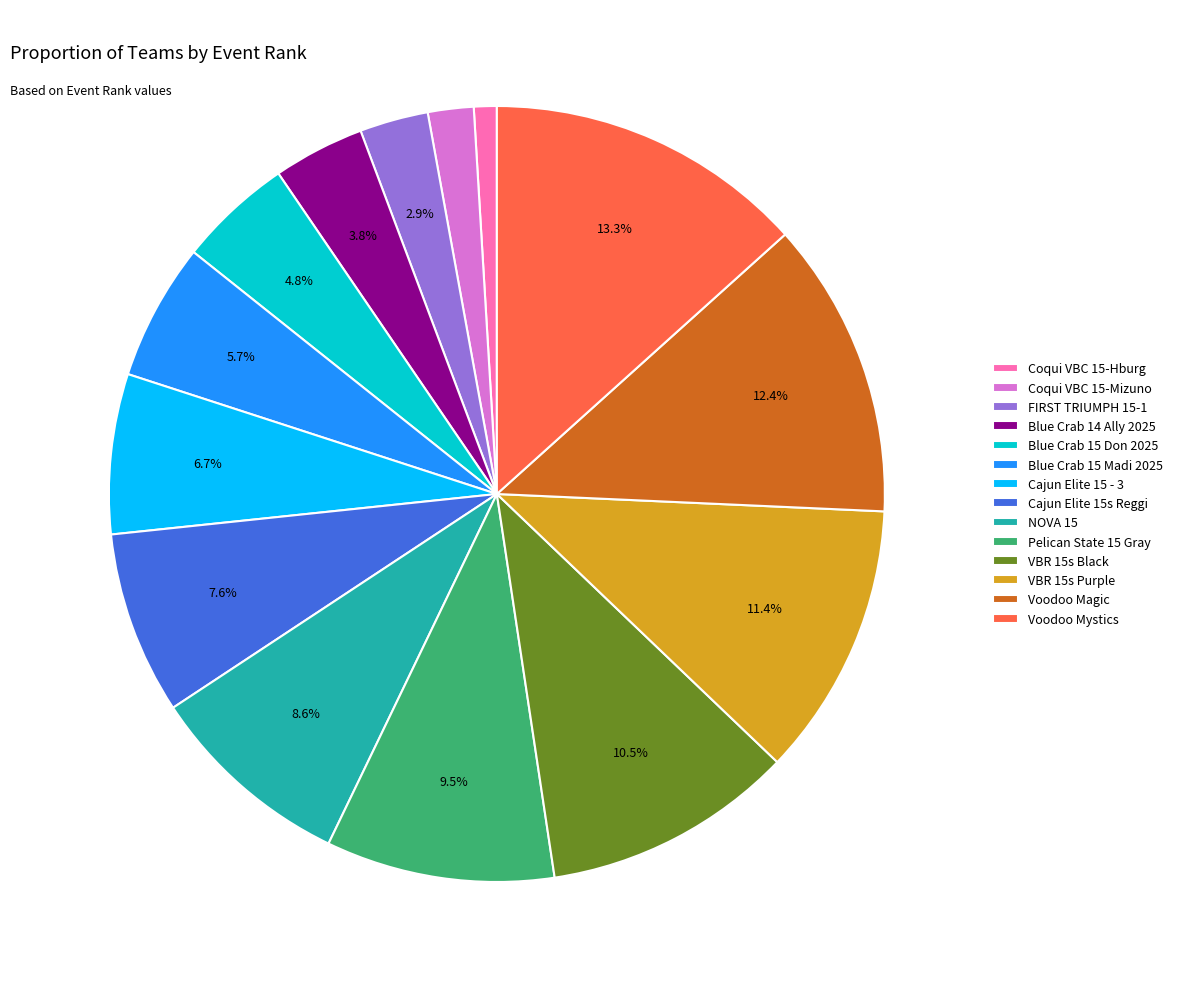

Which slice is the smallest?

Coqui VBC 15-Hburg